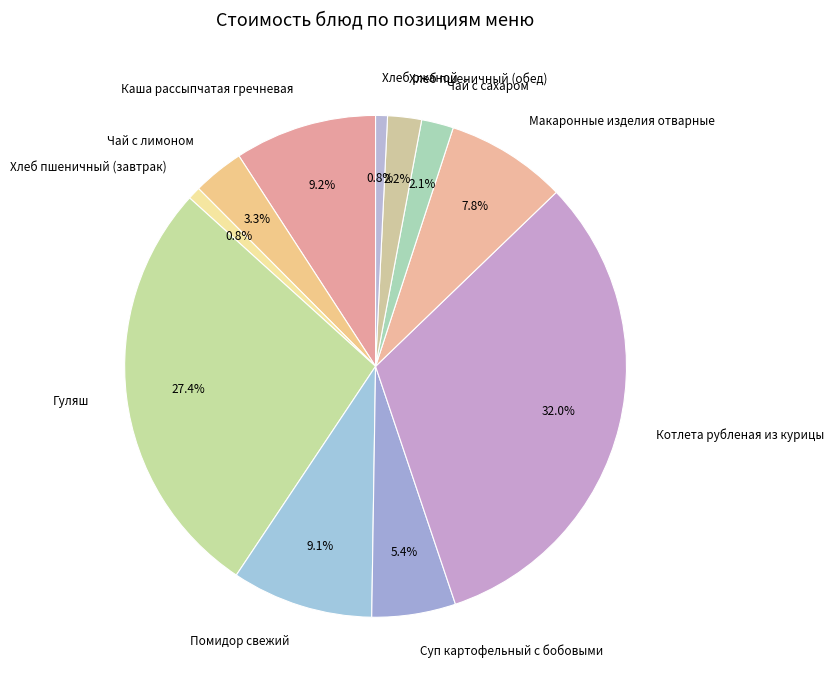

What is the total percentage of Макаронные изделия отварные and Хлеб пшеничный (завтрак)?

8.6%